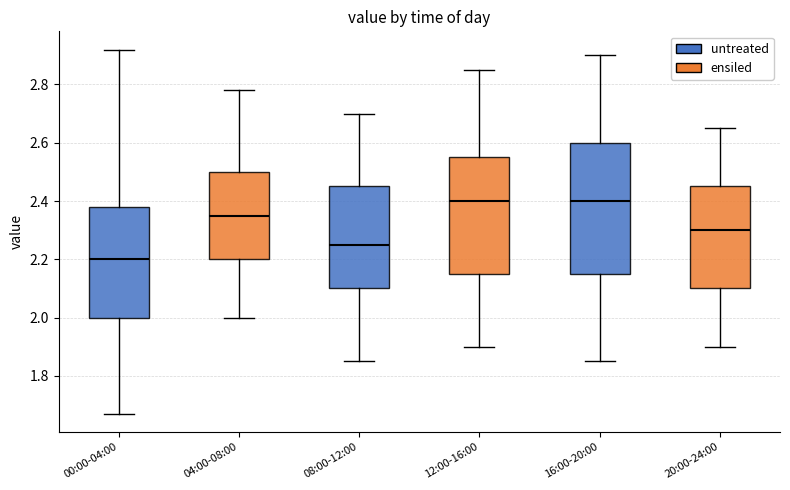

Where does the upper whisker of the box for 16:00-20:00 end on the y-axis? The values are not printed on the chart, so give them approximately, as read against the axis.

2.90